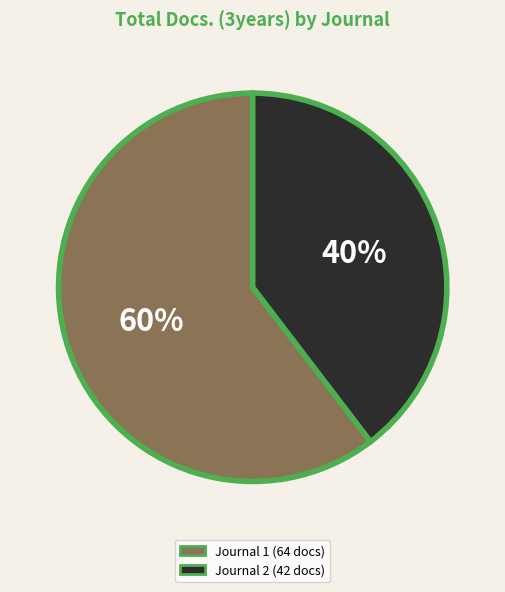

How many slices are in this pie chart?

2